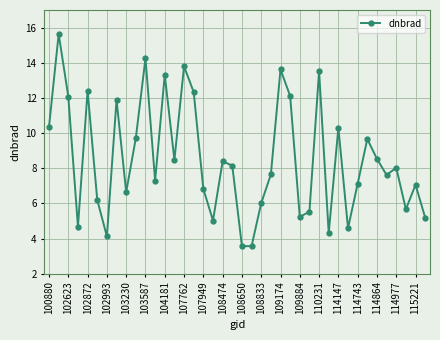

Count the number of data series in this chart.

1